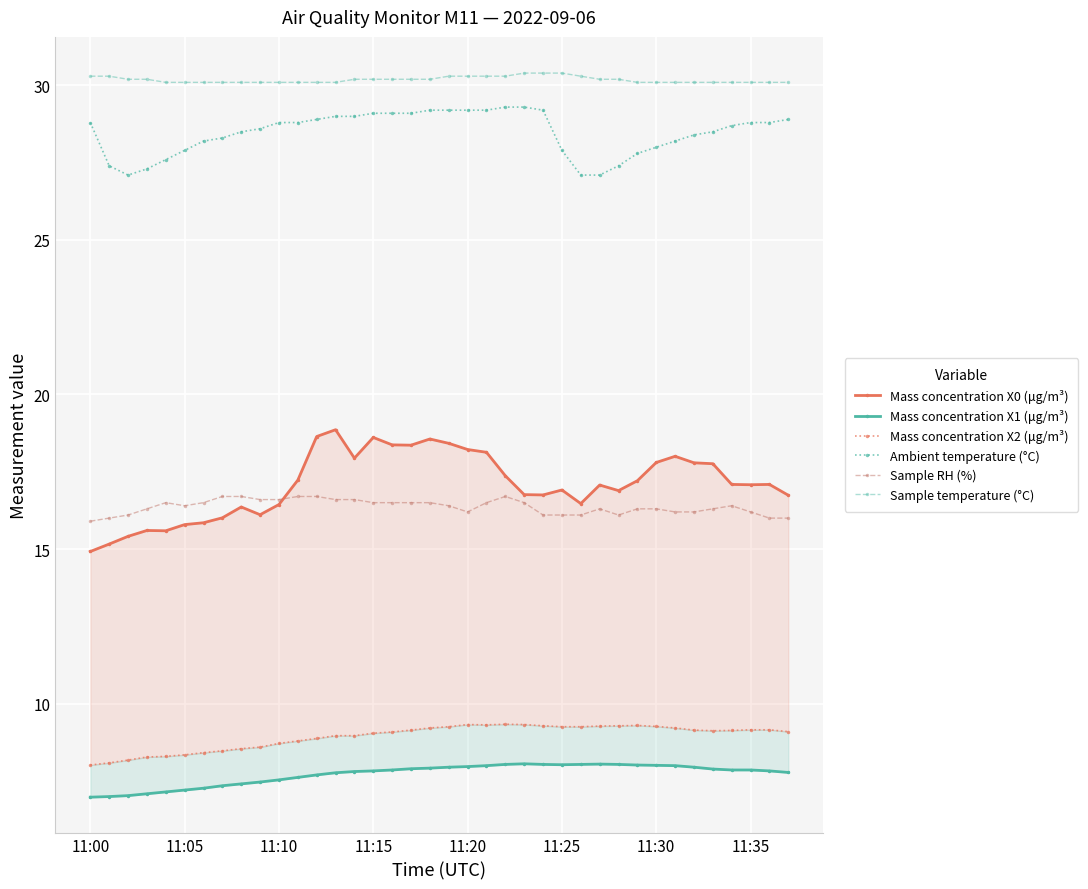

What are all the series names shown in the legend?

Mass concentration X0 (μg/m³), Mass concentration X1 (μg/m³), Mass concentration X2 (μg/m³), Ambient temperature (°C), Sample RH (%), Sample temperature (°C)